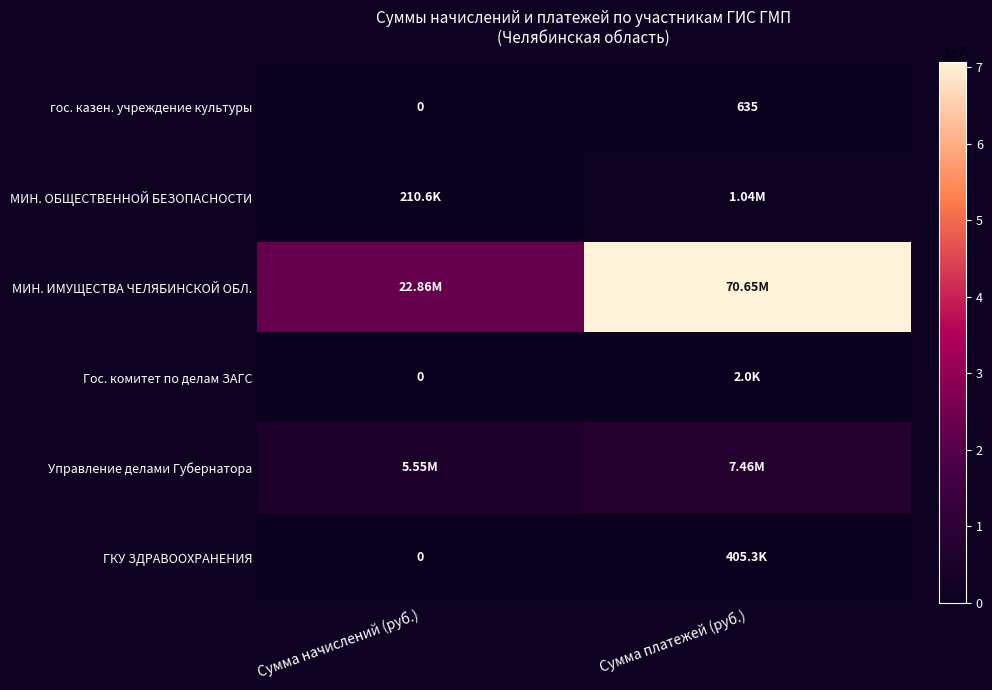

Where is гос. казен. учреждение культуры nearest to the value 317?

Сумма начислений (руб.)